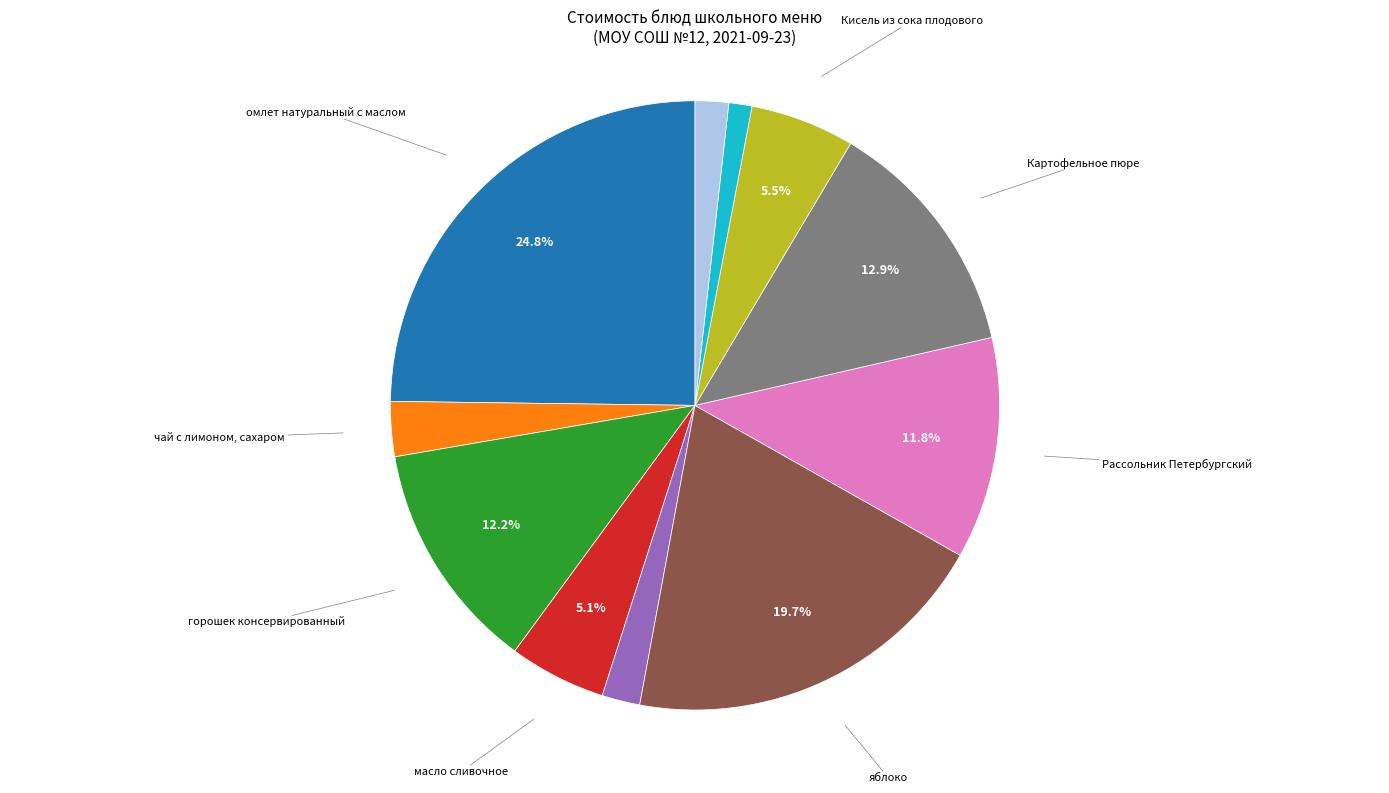

Which category has the smallest portion of the pie?

Хлеб пшеничный (обед)